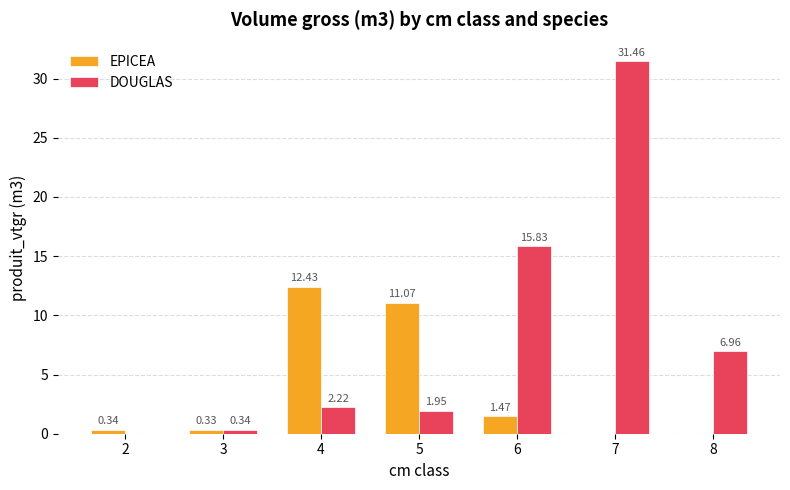

Is it true that DOUGLAS equals 0.7 at 4?

False